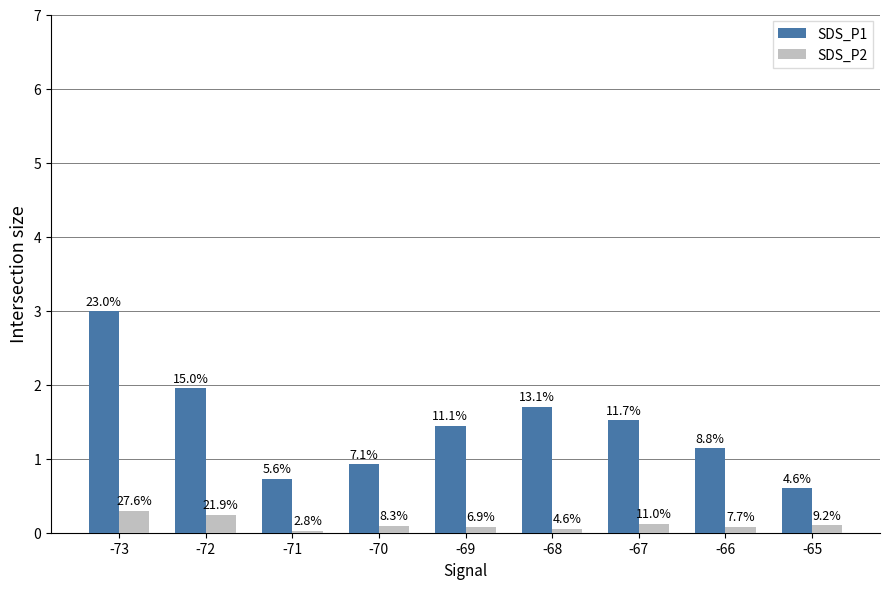

What is the total value across all series at -65?

0.7